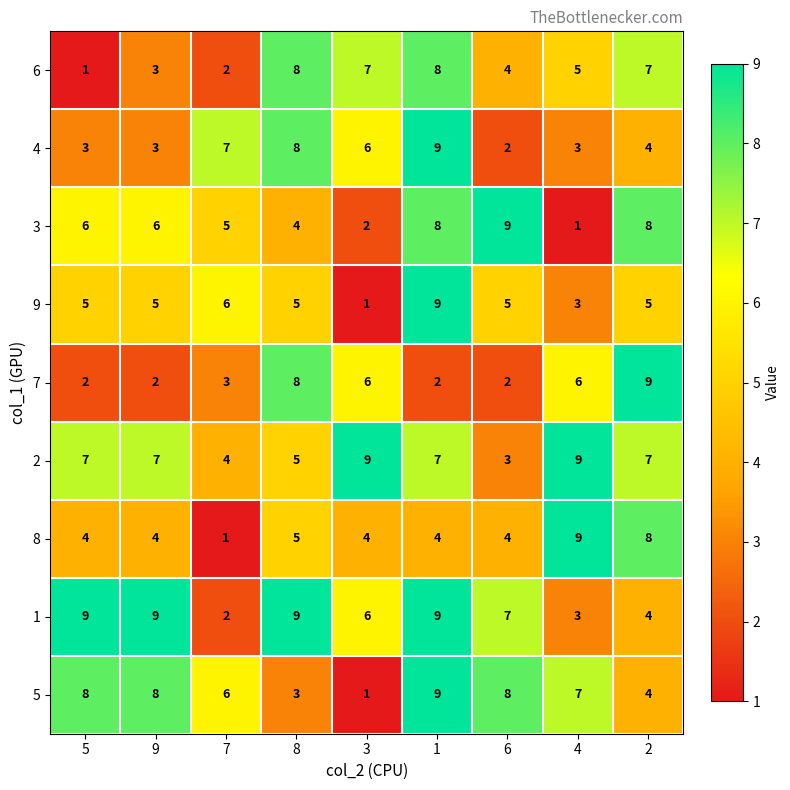

What is the difference between the maximum and second lowest values in the 7 series?

7